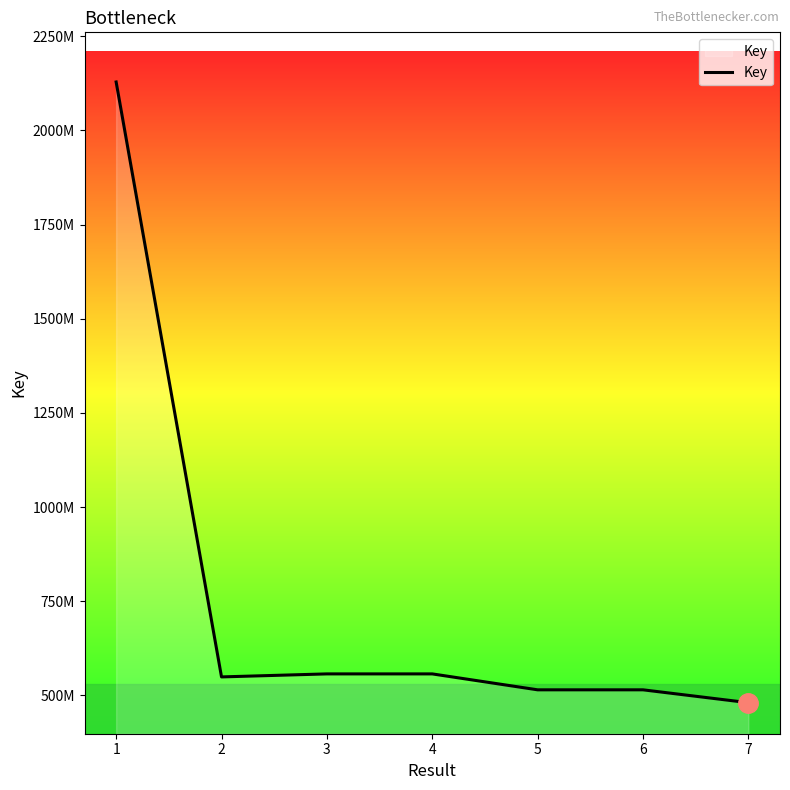

Does the chart display data point markers on the line(s)?

No